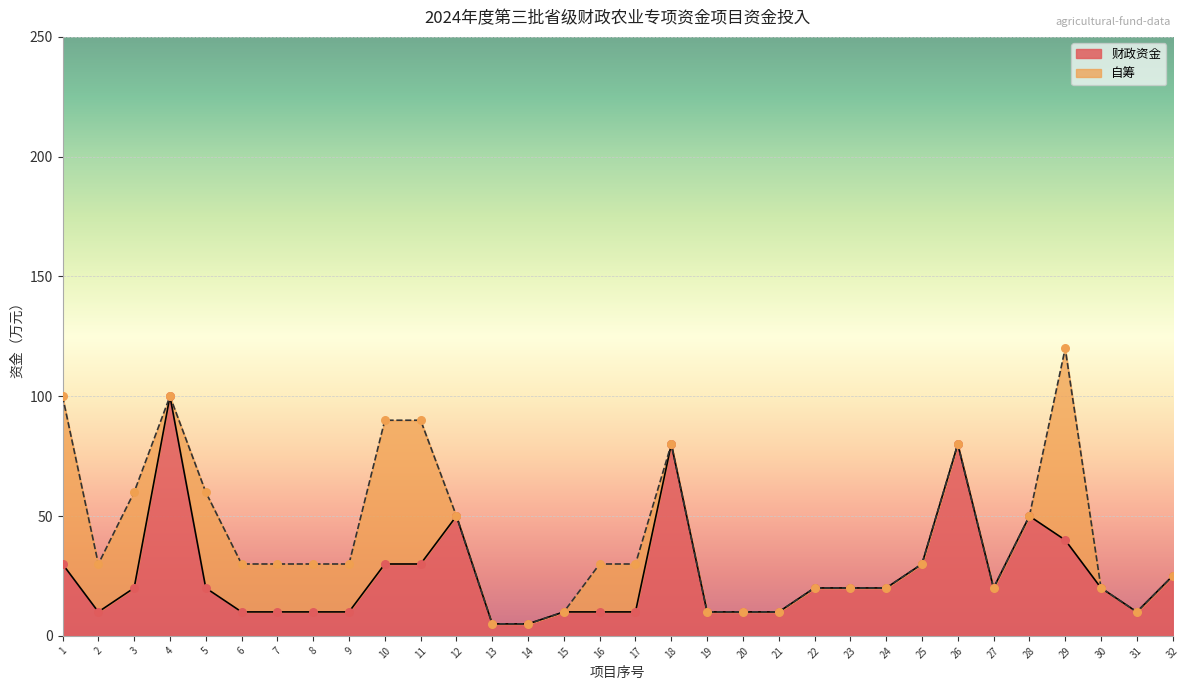

Approximately how many times larger is the value at 24 compared to 20?

2.0